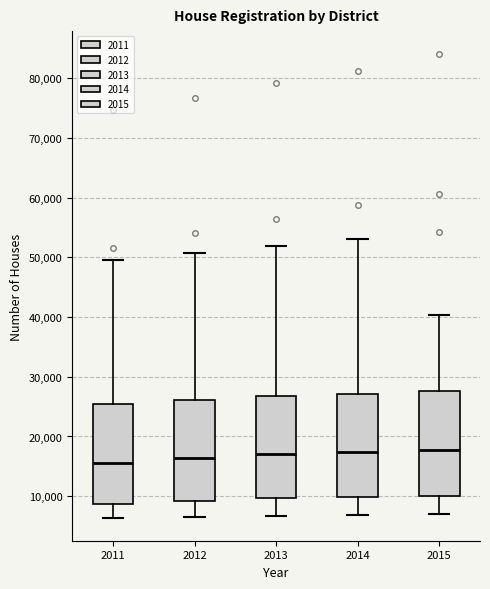

Reading left to right, transcribe this box plot: for each box, give where its median line is, the range the box spans, and where its two whiskers end, as read against the y-axis. The values are not printed on the chart, so give them approximately, as read against the axis.

2011: median 16000, box 9000 to 25000, whiskers 6000 to 50000
2012: median 16000, box 9000 to 26000, whiskers 7000 to 51000
2013: median 17000, box 10000 to 27000, whiskers 7000 to 52000
2014: median 17000, box 10000 to 27000, whiskers 7000 to 53000
2015: median 18000, box 10000 to 28000, whiskers 7000 to 40000